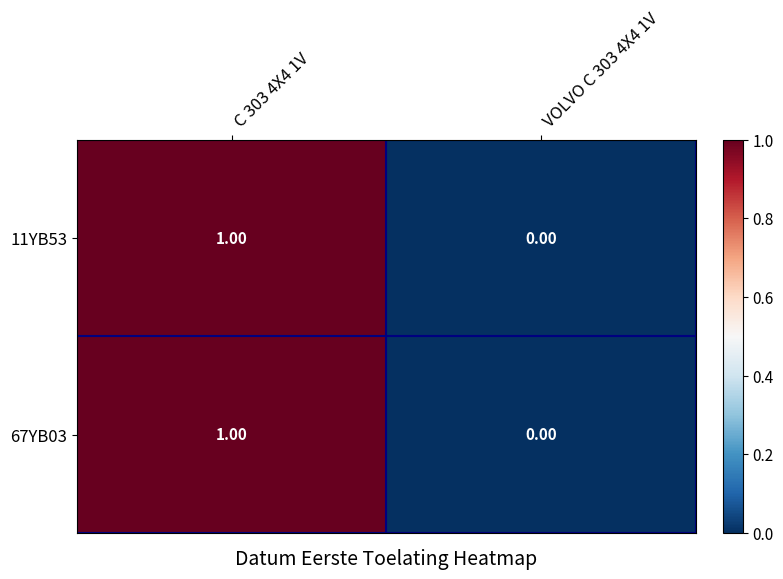

At which category is the sum across all series the highest?

C 303 4X4 1V